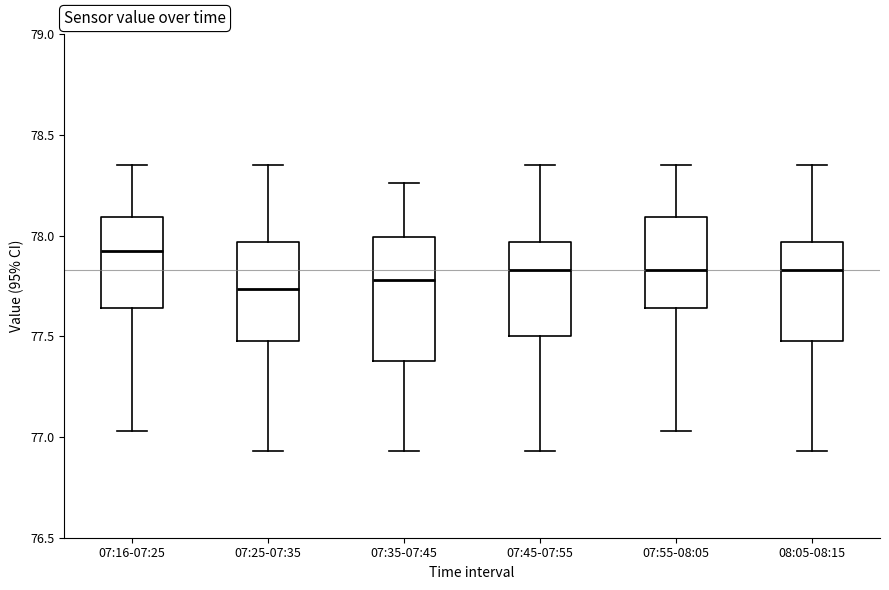

Reading left to right, transcribe this box plot: for each box, give where its median line is, the range the box spans, and where its two whiskers end, as read against the y-axis. The values are not printed on the chart, so give them approximately, as read against the axis.

07:16-07:25: median 77.95, box 77.65 to 78.10, whiskers 77.05 to 78.35
07:25-07:35: median 77.75, box 77.50 to 77.95, whiskers 76.95 to 78.35
07:35-07:45: median 77.80, box 77.40 to 78.00, whiskers 76.95 to 78.25
07:45-07:55: median 77.85, box 77.50 to 77.95, whiskers 76.95 to 78.35
07:55-08:05: median 77.85, box 77.65 to 78.10, whiskers 77.05 to 78.35
08:05-08:15: median 77.85, box 77.50 to 77.95, whiskers 76.95 to 78.35